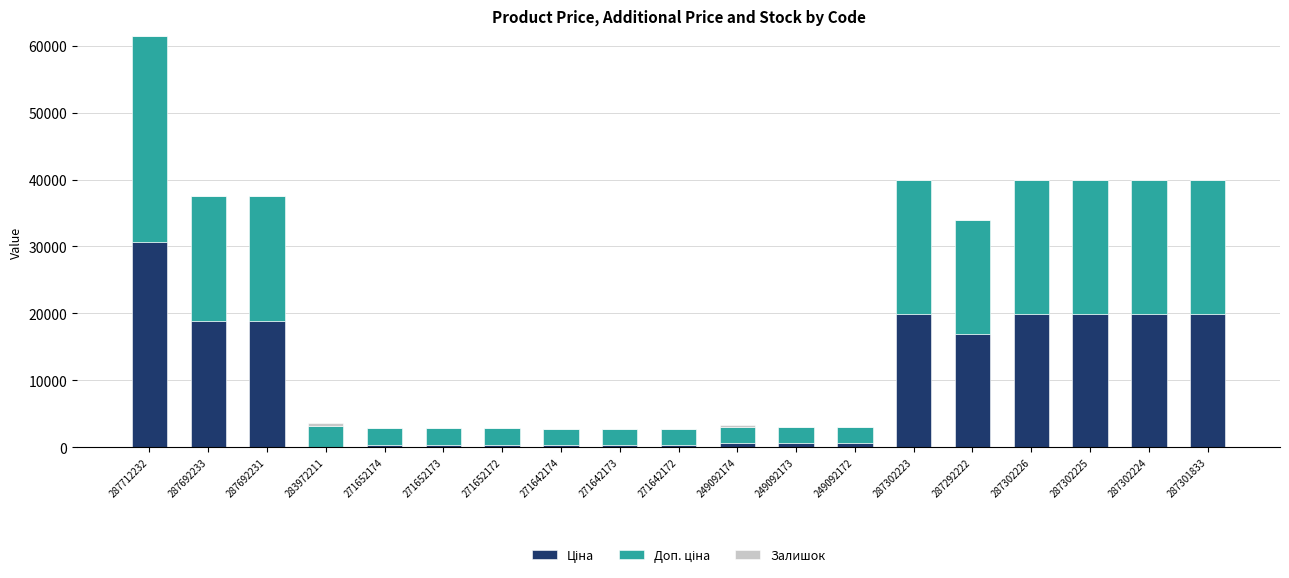

What is the total value across all series at 287301833?

39928.3